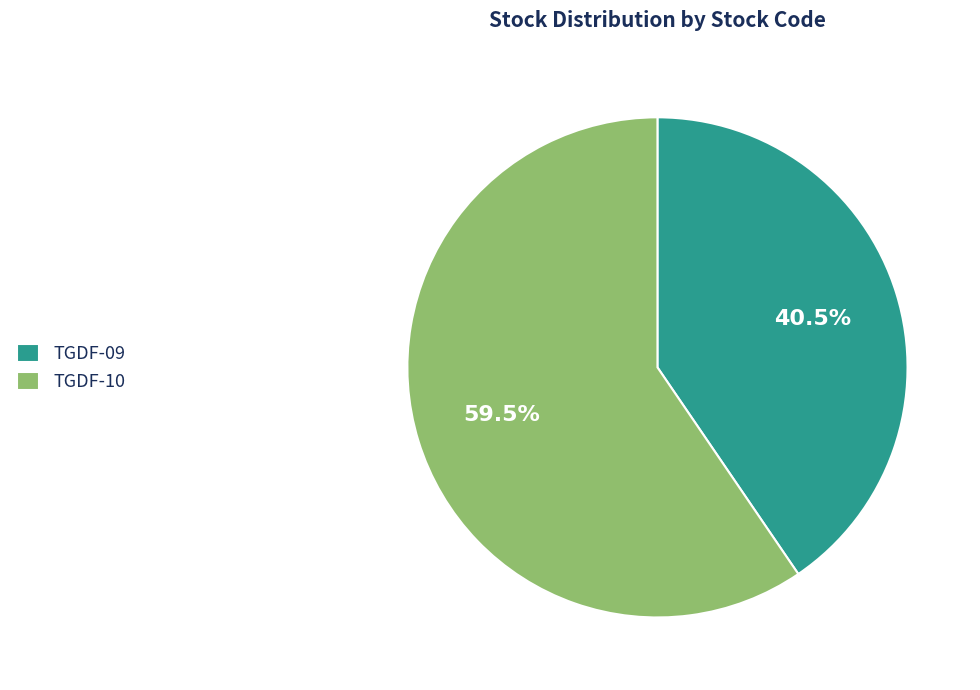

Rank the categories by value from highest to lowest.

TGDF-10, TGDF-09